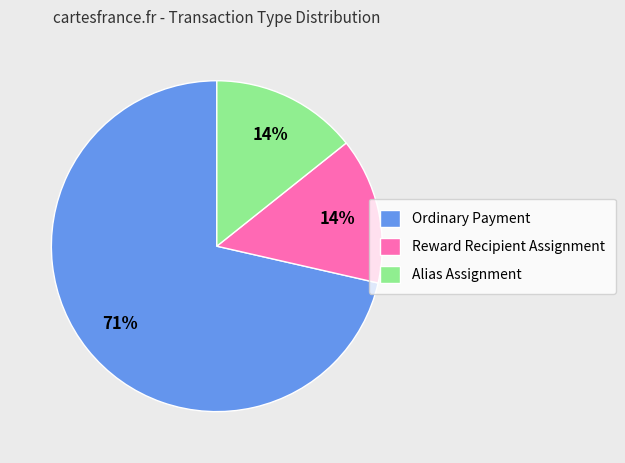

What is the majority slice?

Ordinary Payment